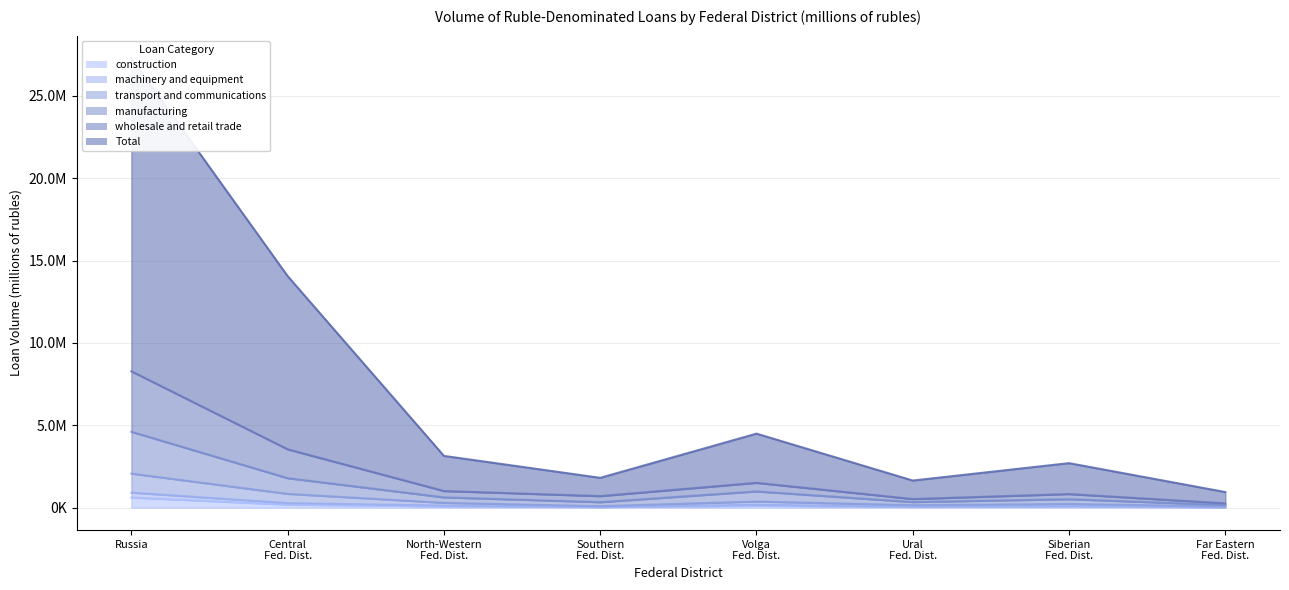

How many distinct data groups are displayed?

6